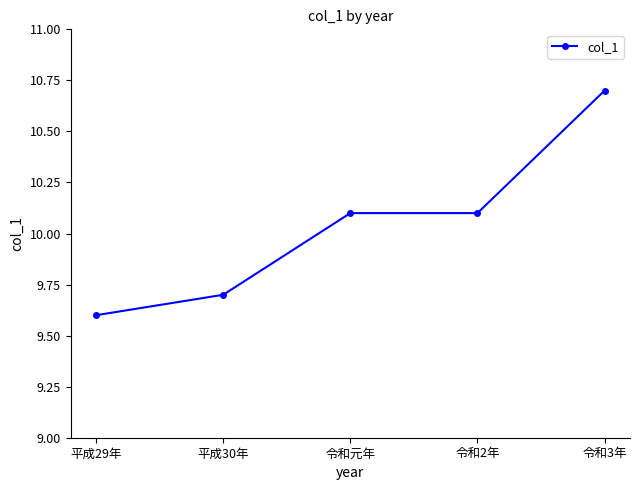

What is the sum of all values?

50.2